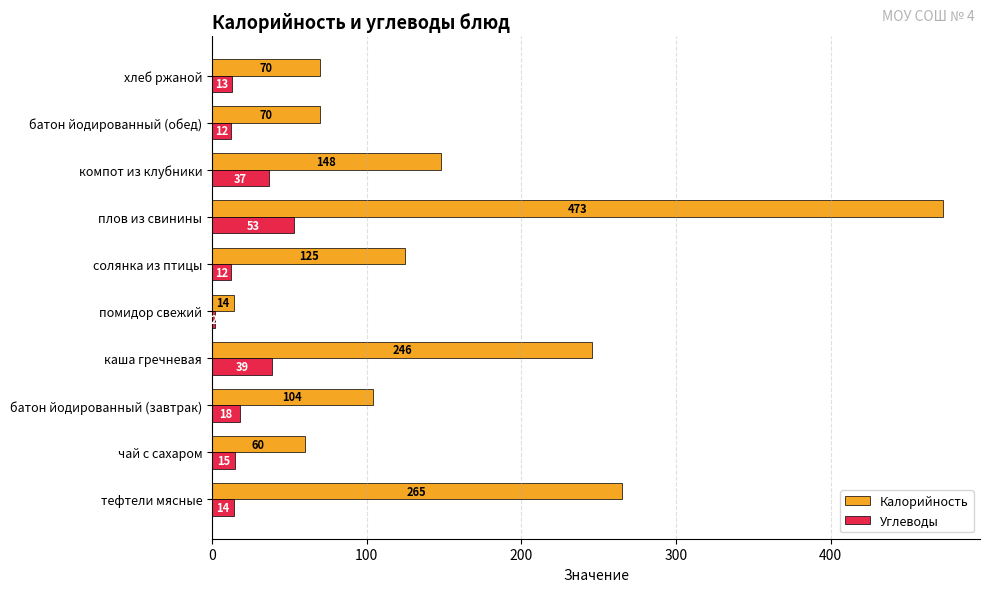

What is the sum of the Калорийность values at батон йодированный (завтрак) and тефтели мясные?

369